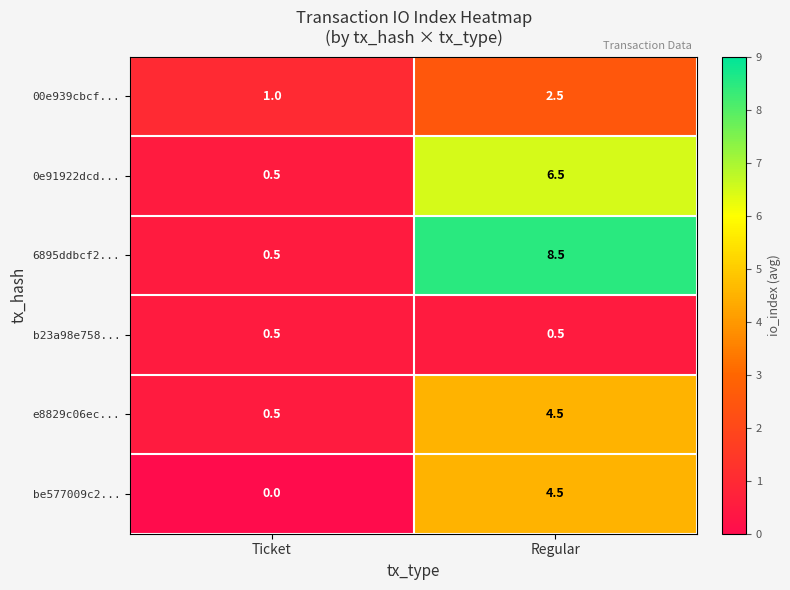

What is the sum of the 0e91922dcd... values at Regular and Ticket?

7.0